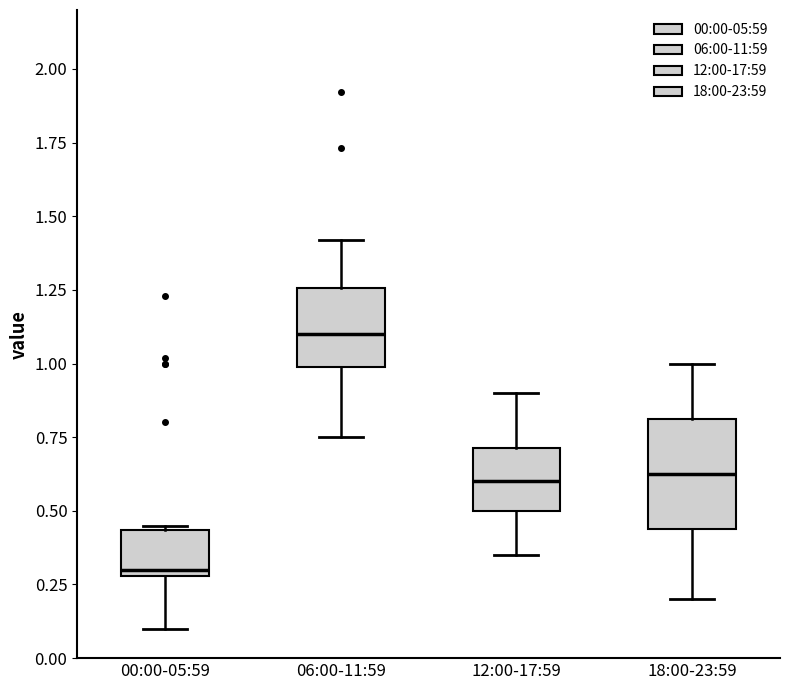

Which box's median line is the lowest?

00:00-05:59